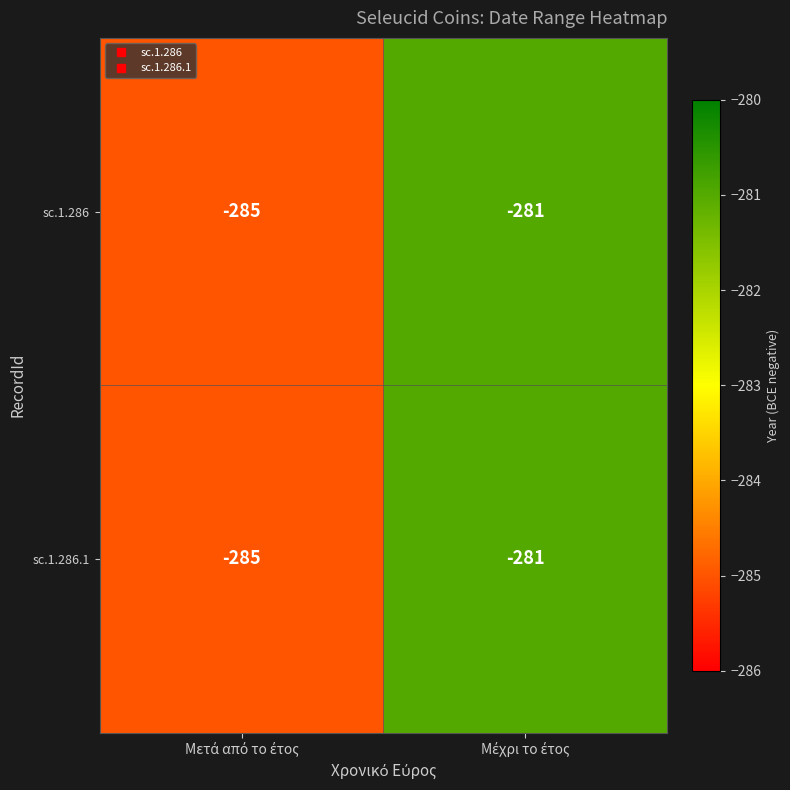

What is the difference between the maximum and minimum values in the sc.1.286 series?

4